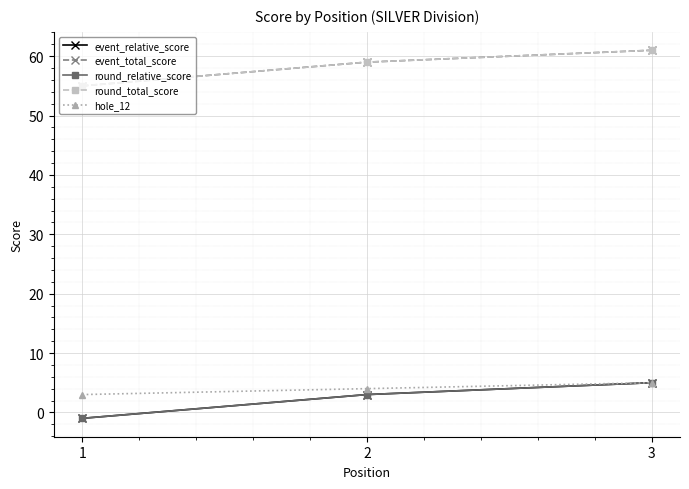

What is the difference between the highest and lowest values at 3?

56